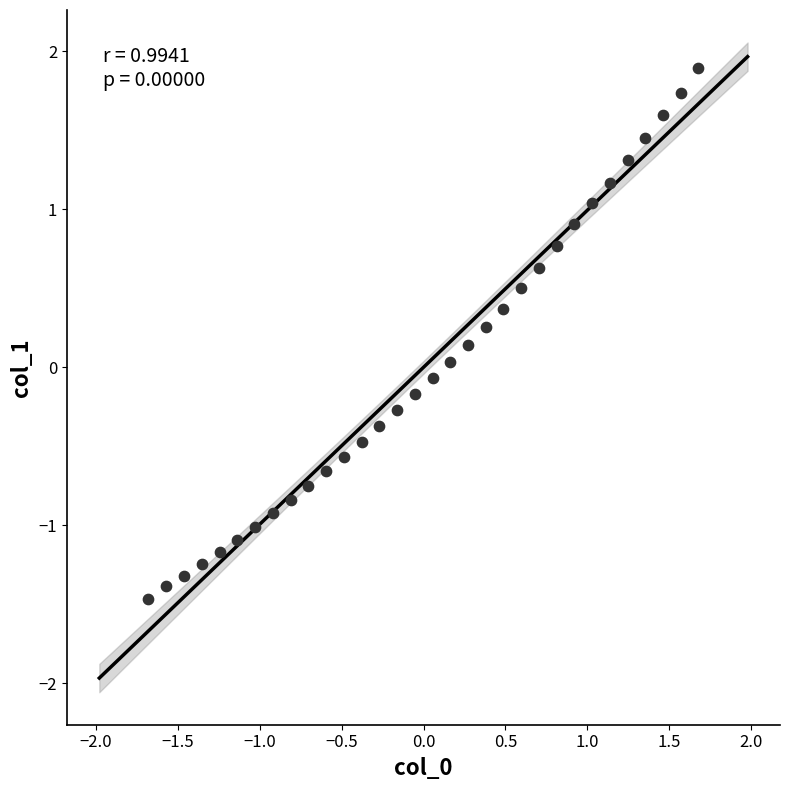

What is the range of Y values (max minus min)?

3.4